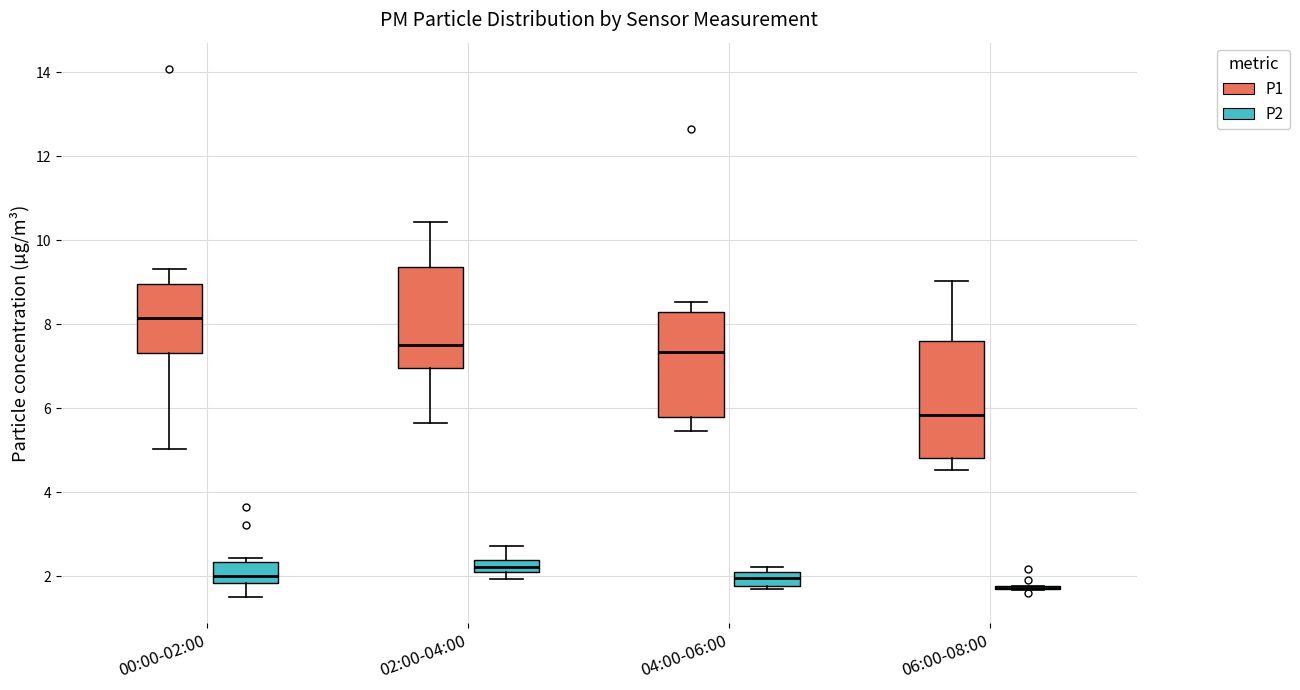

Which box is the tallest, from its lower edge to its upper edge?

06:00-08:00 (P1)